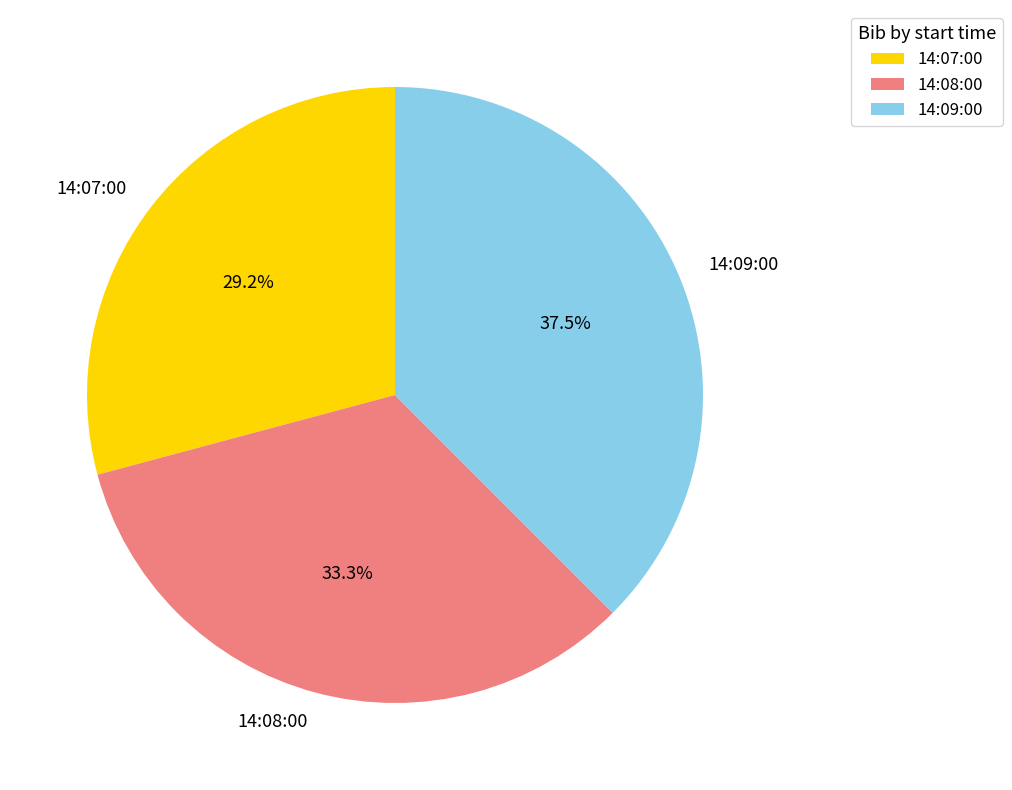

How many segments does this pie chart have?

3